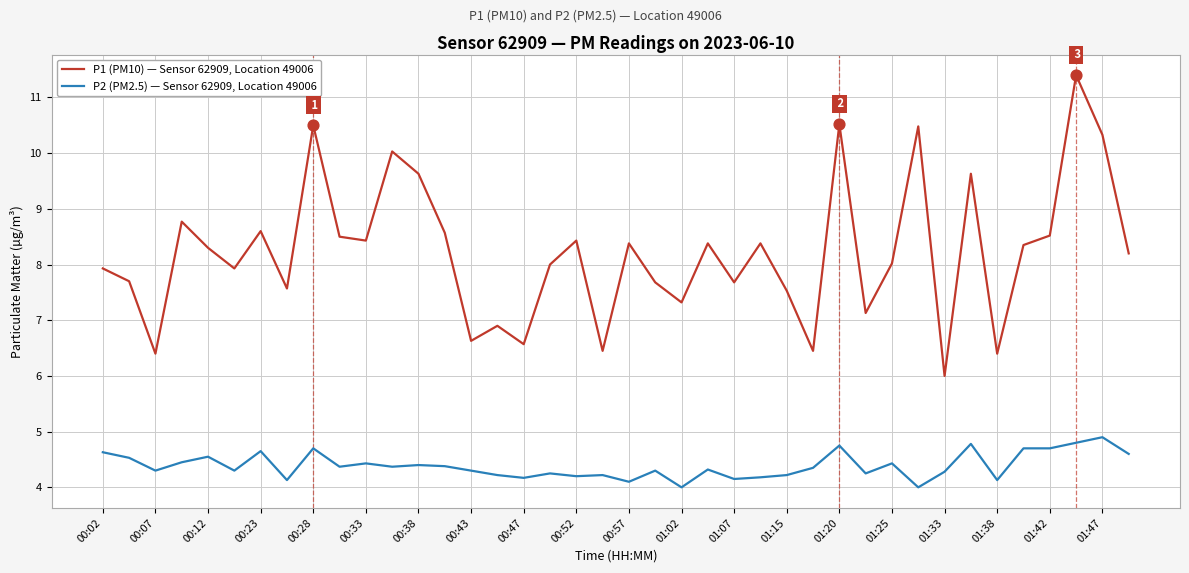

What is the difference between the maximum and minimum values in the P2 (PM2.5) — Sensor 62909, Location 49006 series?

0.9